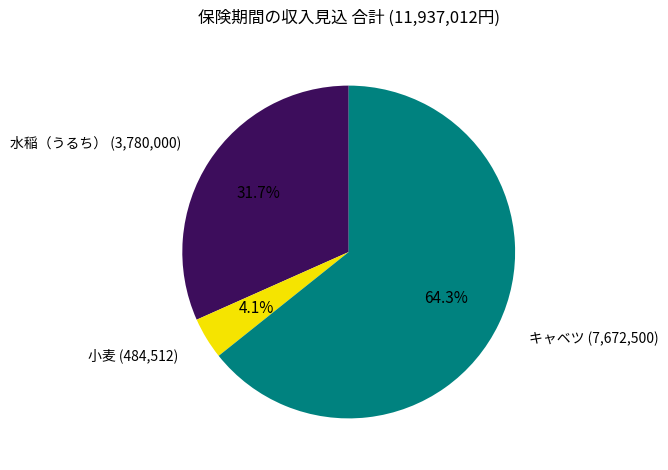

What percentage do キャベツ and 小麦 together represent?

68.3%